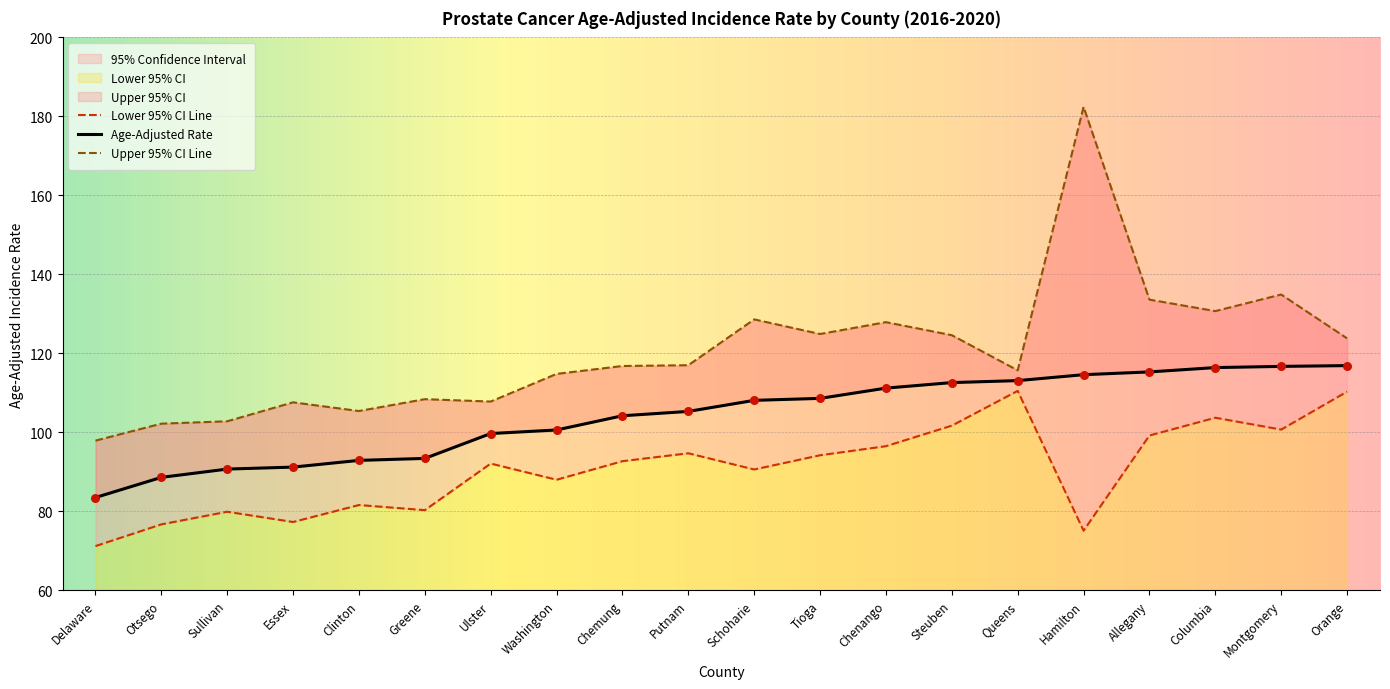

Which series contains the highest Y value?

Upper 95% CI